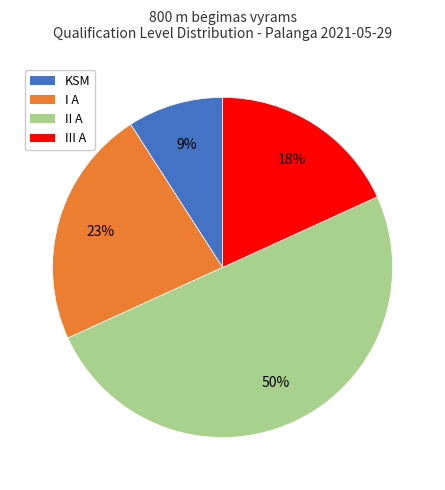

To the nearest percent, what is the difference between the largest and smallest slice percentages?

41%